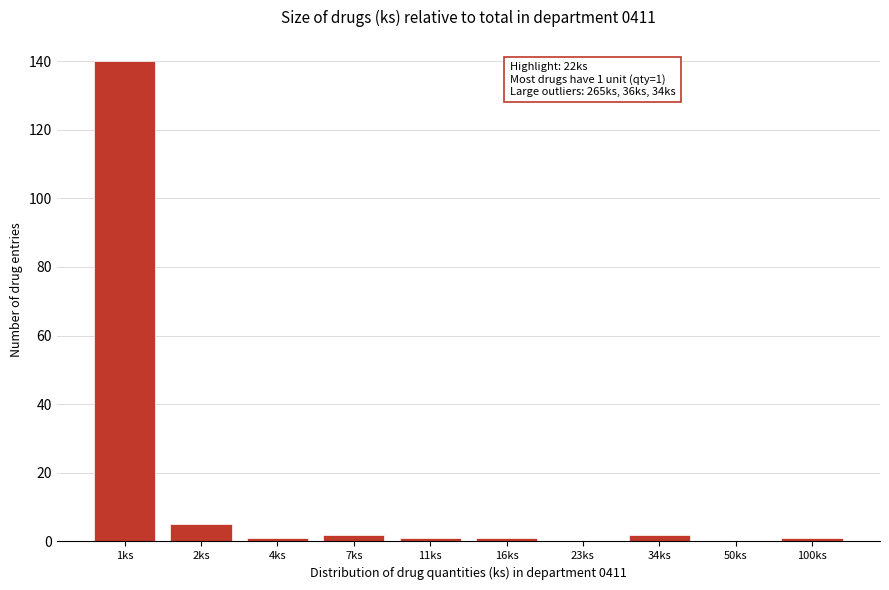

Reading left to right, extract all data points from this chart.

1ks=140	2ks=5	4ks=1	7ks=2	11ks=1	16ks=1	23ks=0	34ks=2	50ks=0	100ks=1